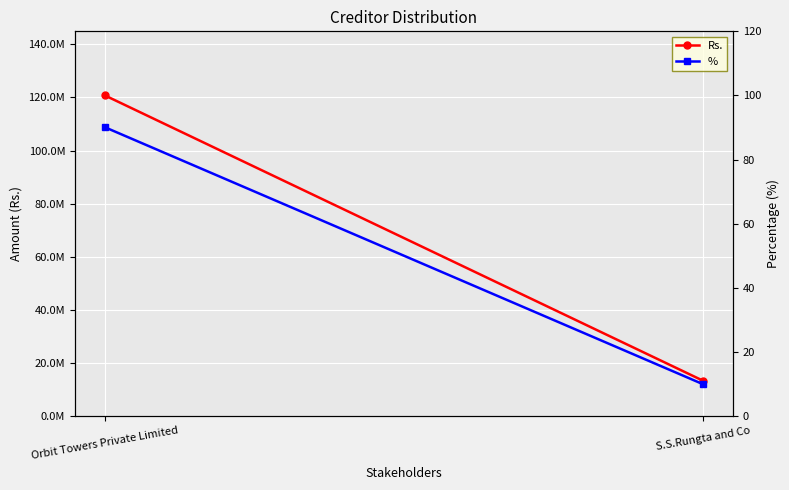

What is the minimum value shown in the chart?

9.9